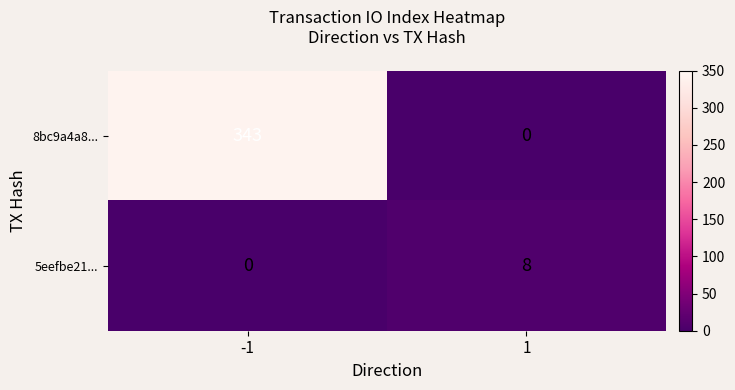

True or false: 8bc9a4a8... has a value of 343 at -1.

True